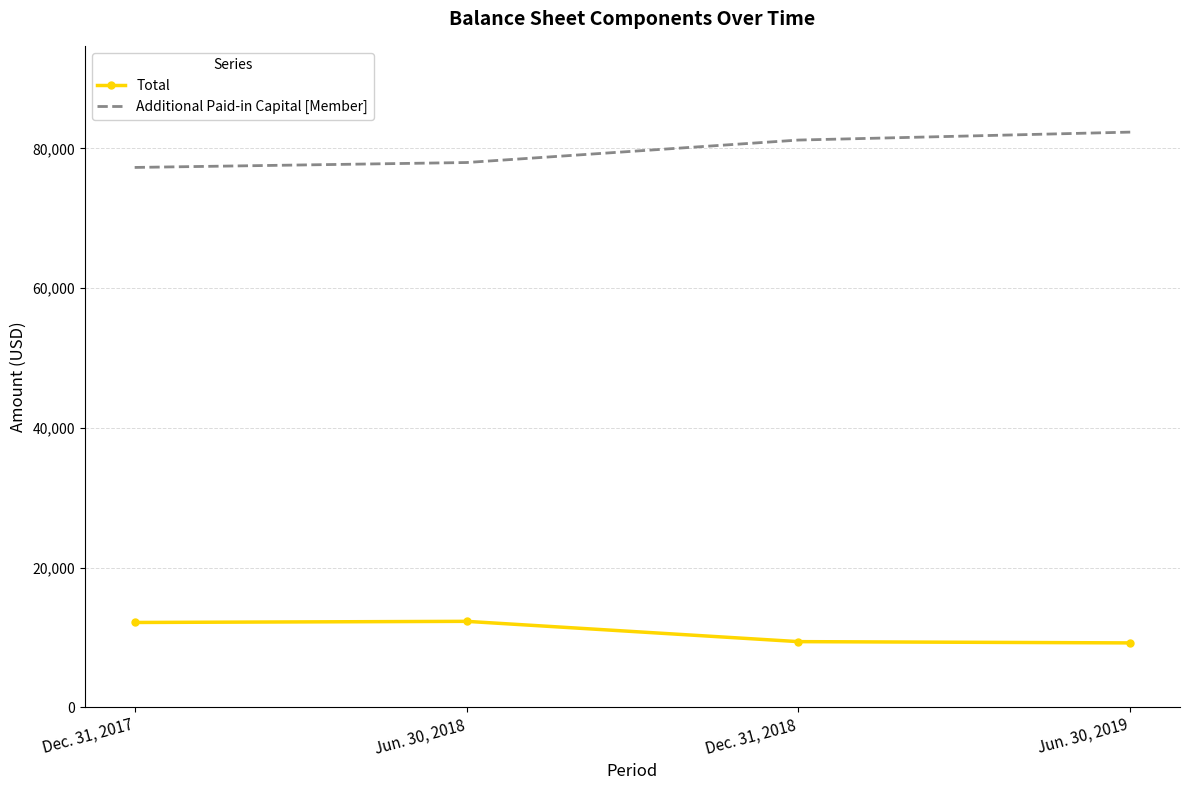

Rank the categories by Additional Paid-in Capital [Member] value from lowest to highest.

Dec. 31, 2017, Jun. 30, 2018, Dec. 31, 2018, Jun. 30, 2019